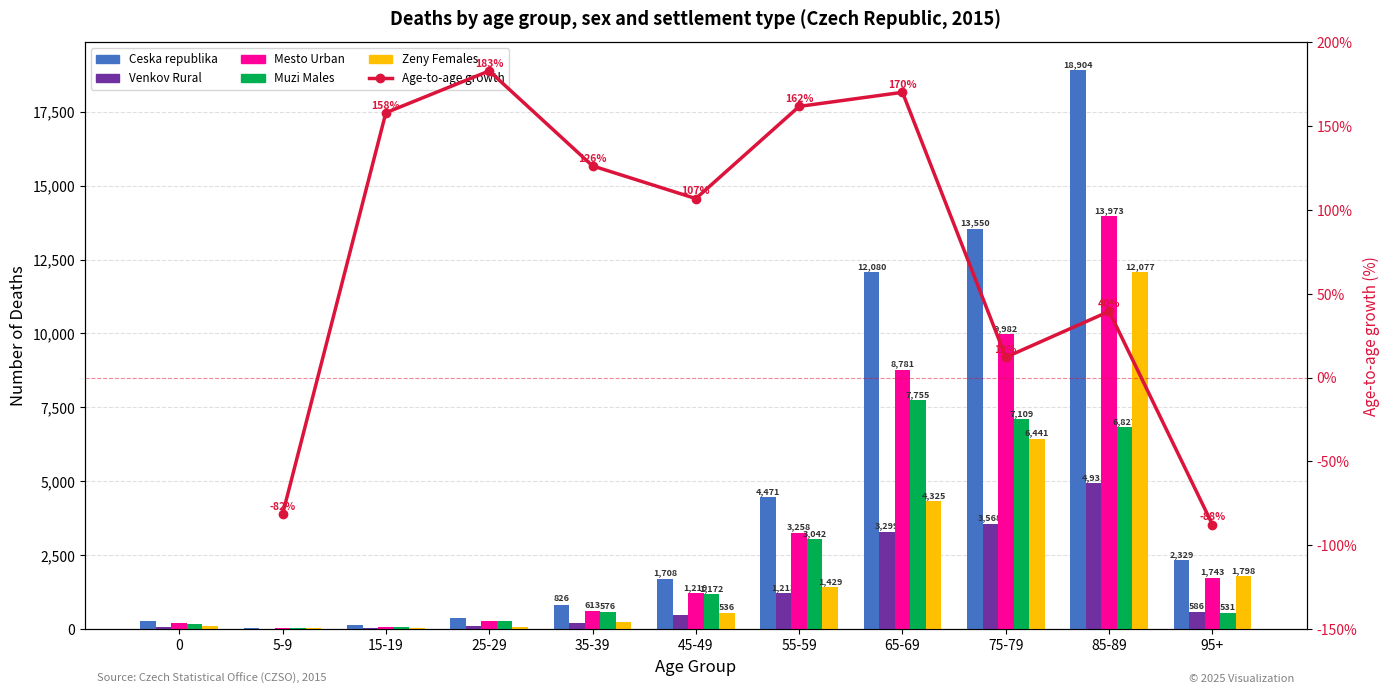

At which category is the sum across all series the highest?

85-89